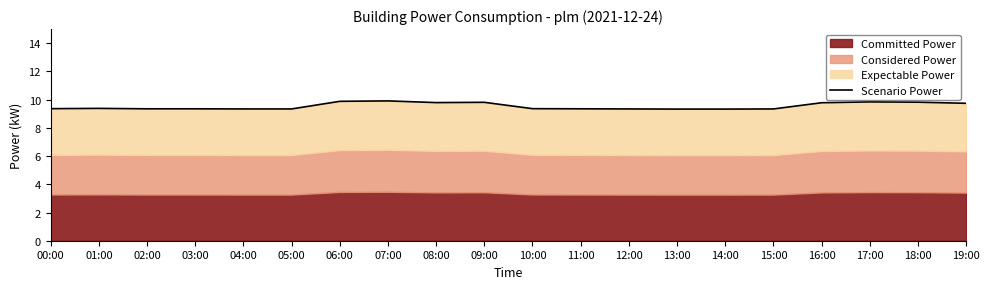

How many points are higher than both their immediate neighbors (excluding endpoints)?

4